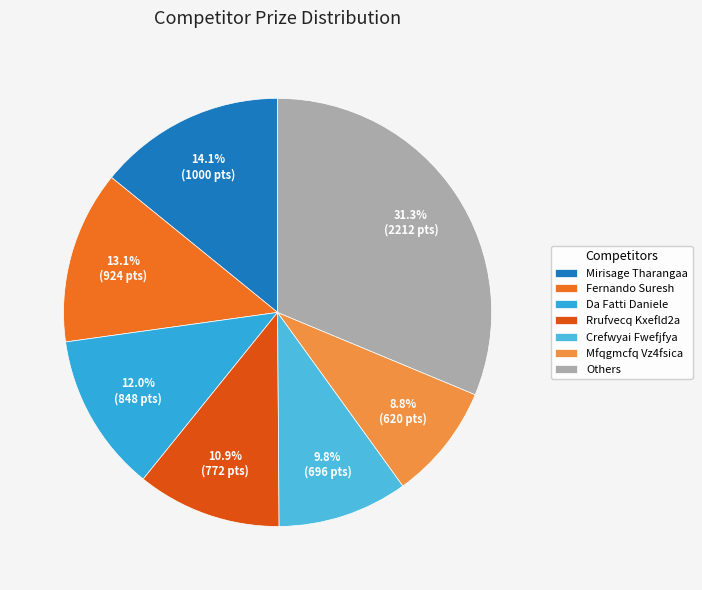

True or false: Da Fatti Daniele accounts for 5% of the total.

False